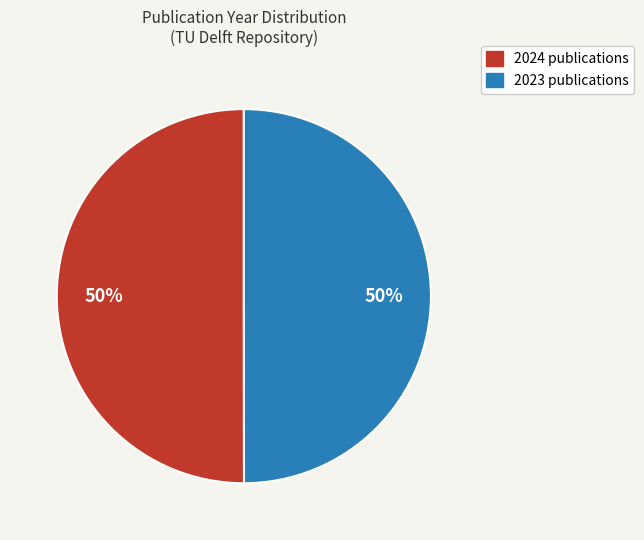

Is the sum of 2023 and 2024 greater than half?

Yes